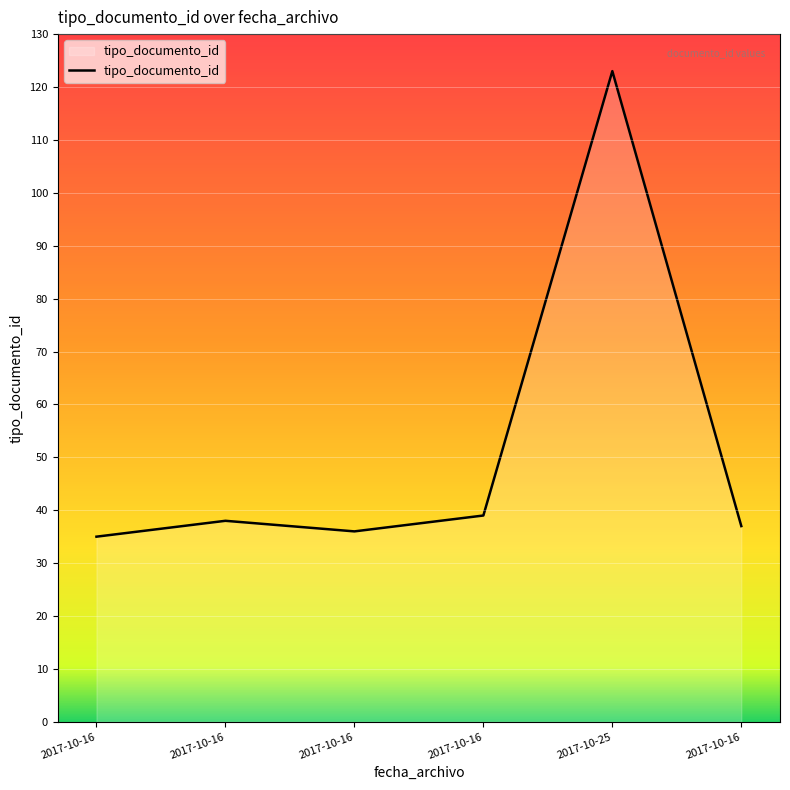

Where is the first local maximum?

2017-10-16